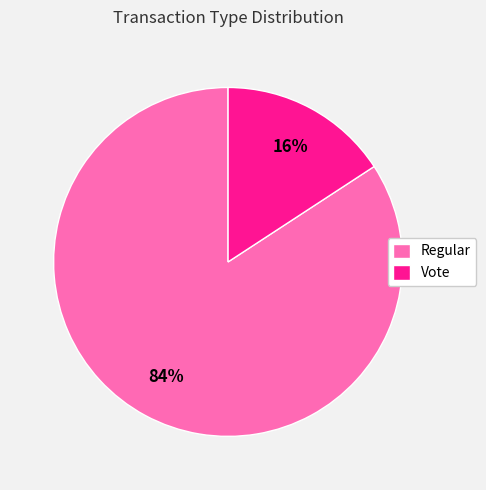

Do Regular and Vote together represent more than half of the pie?

Yes